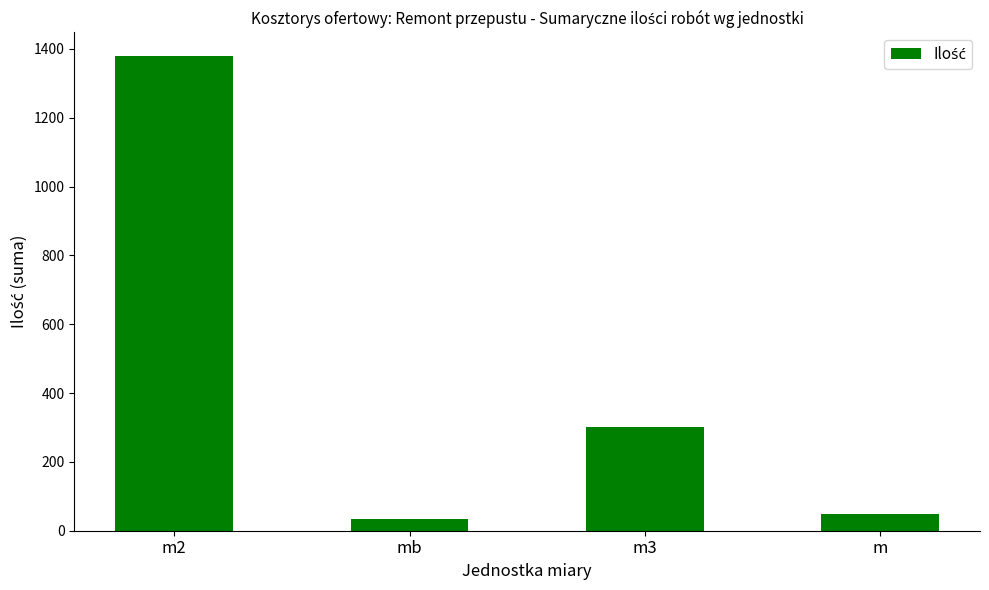

The chart shows a value of 1379.0 at m2. True or false?

True